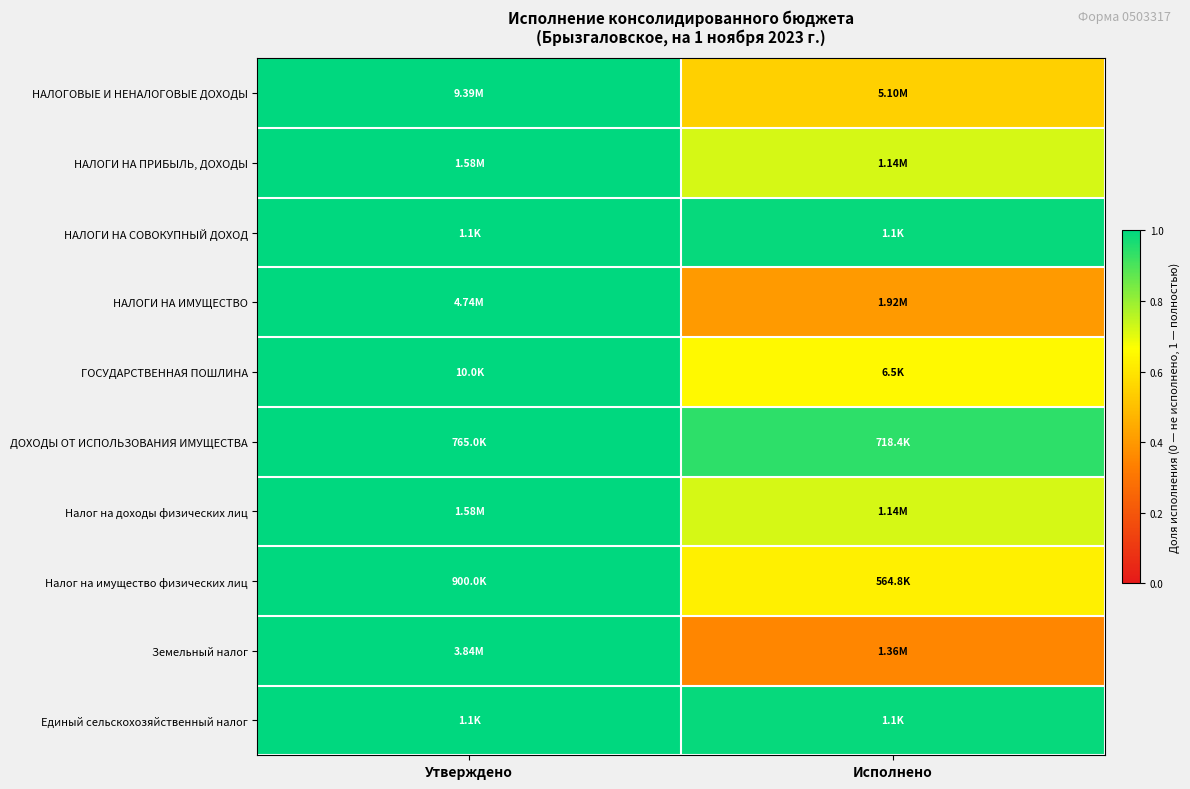

Reading right to left, transcribe all the data shown in this chart.

НАЛОГОВЫЕ И НЕНАЛОГОВЫЕ ДОХОДЫ: Исполнено=0.5	Утверждено=1.0
НАЛОГИ НА ПРИБЫЛЬ, ДОХОДЫ: Исполнено=0.7	Утверждено=1.0
НАЛОГИ НА СОВОКУПНЫЙ ДОХОД: Исполнено=1.0	Утверждено=1.0
НАЛОГИ НА ИМУЩЕСТВО: Исполнено=0.4	Утверждено=1.0
ГОСУДАРСТВЕННАЯ ПОШЛИНА: Исполнено=0.7	Утверждено=1.0
ДОХОДЫ ОТ ИСПОЛЬЗОВАНИЯ ИМУЩЕСТВА: Исполнено=0.9	Утверждено=1.0
Налог на доходы физических лиц: Исполнено=0.7	Утверждено=1.0
Налог на имущество физических лиц: Исполнено=0.6	Утверждено=1.0
Земельный налог: Исполнено=0.4	Утверждено=1.0
Единый сельскохозяйственный налог: Исполнено=1.0	Утверждено=1.0